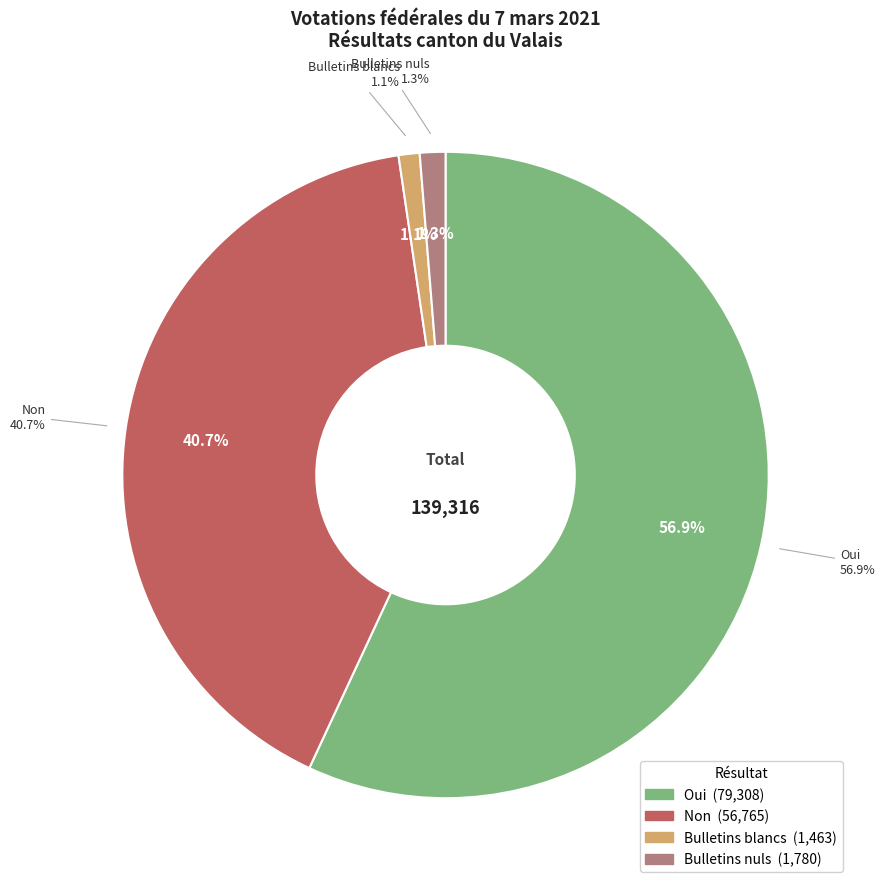

True or false: Bulletins blancs accounts for 1% of the total.

True